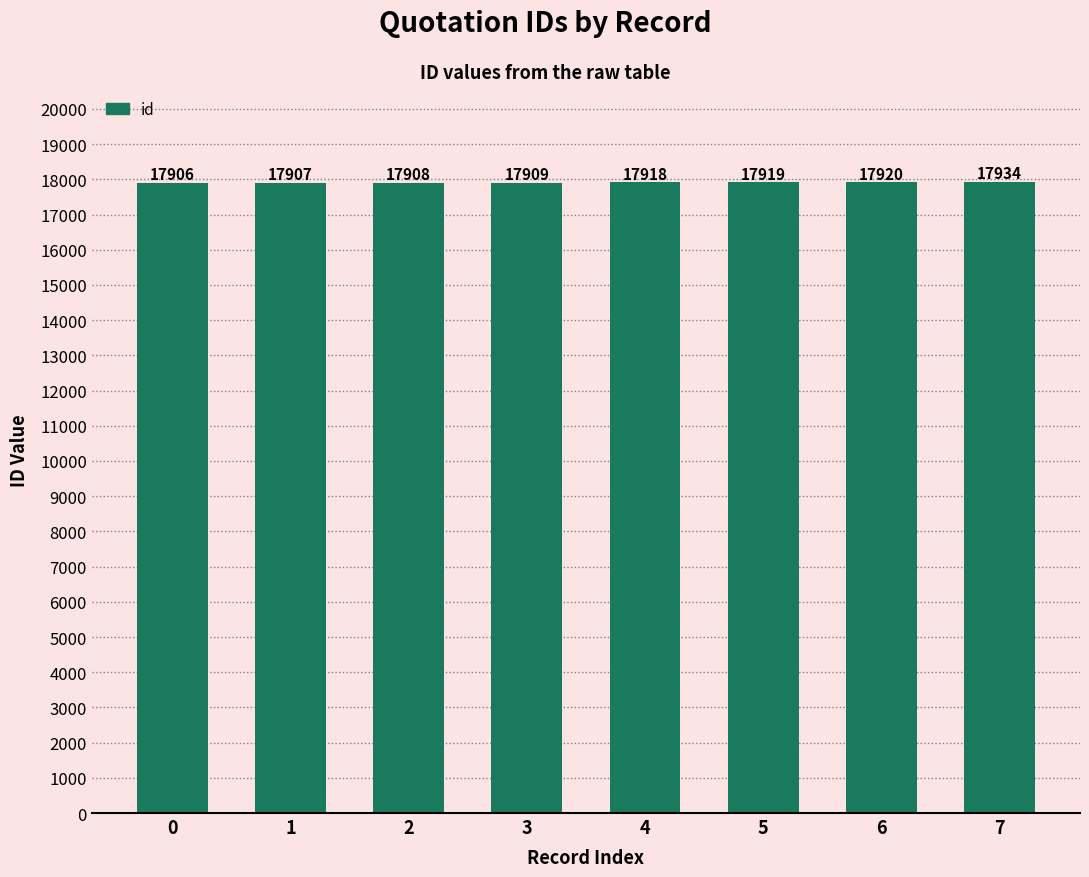

Count the number of data series in this chart.

1